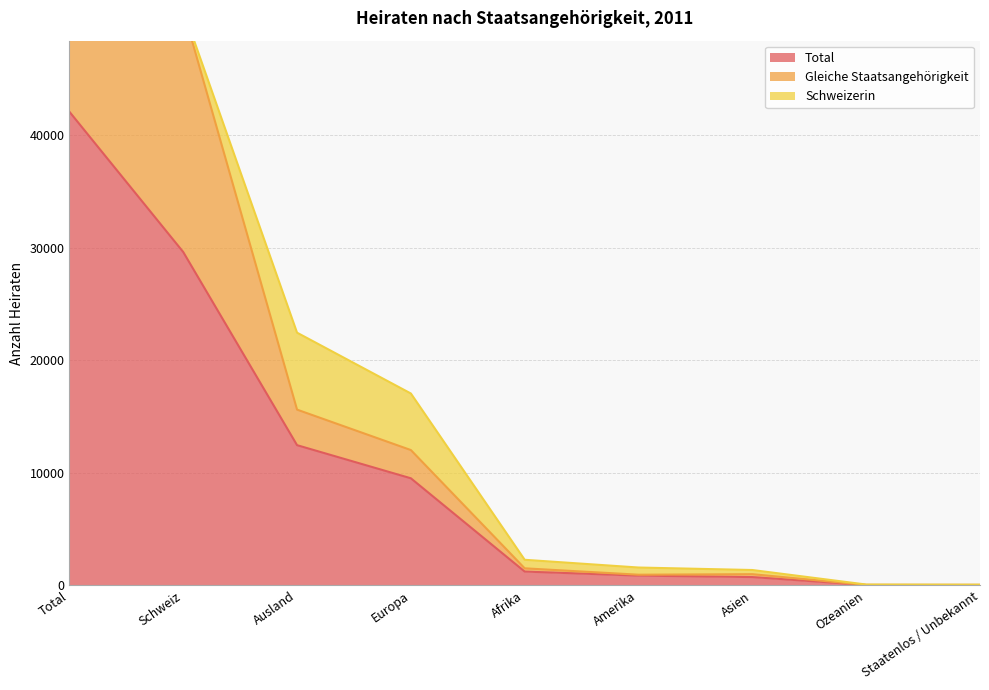

Is it true that Total equals 9521 at Europa?

True